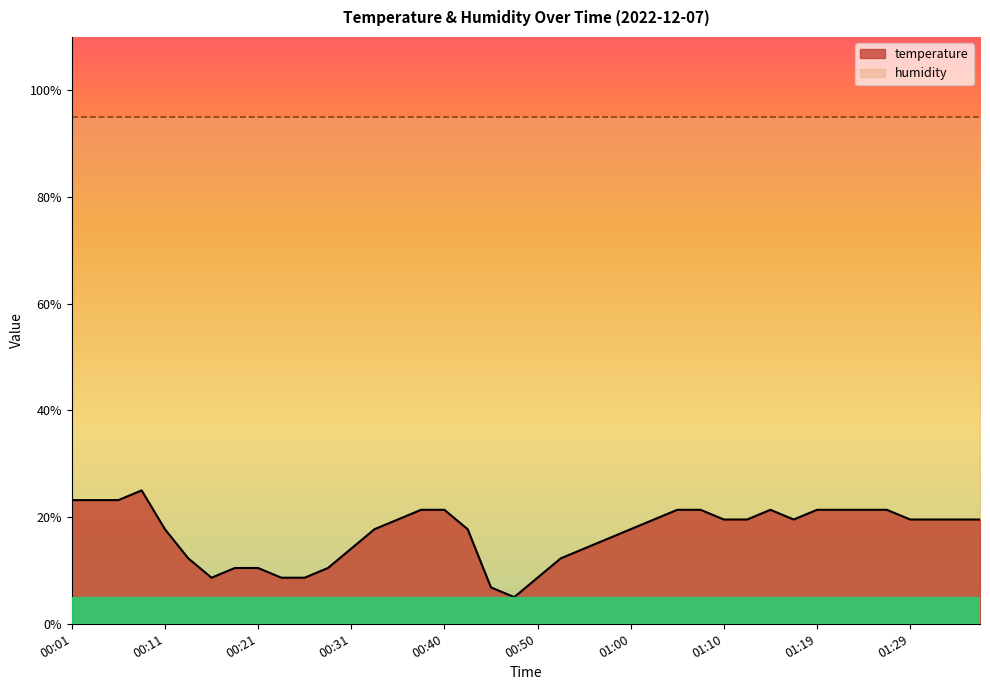

True or false: the data shows 10.5 at 00:18.

True